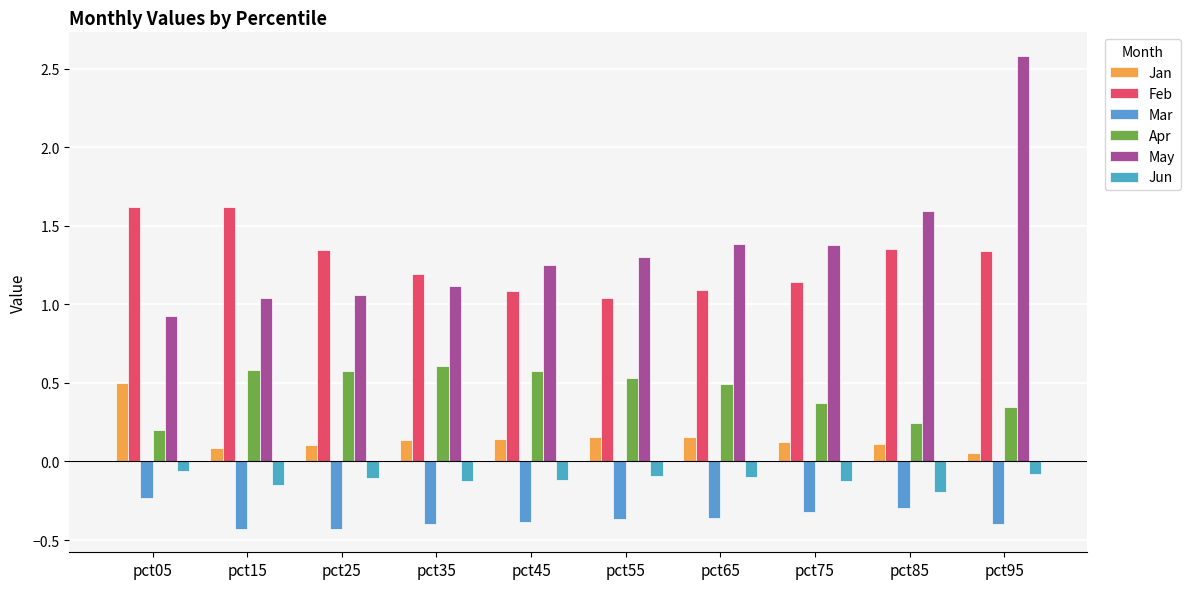

At pct65, list the series in order from largest to smallest.

May, Feb, Apr, Jan, Jun, Mar